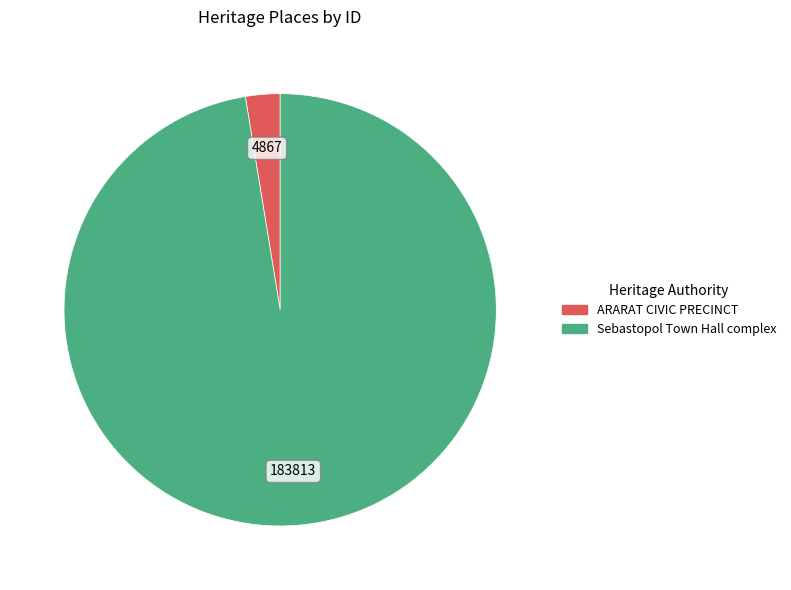

Rank the categories by value from highest to lowest.

Sebastopol Town Hall complex, ARARAT CIVIC PRECINCT